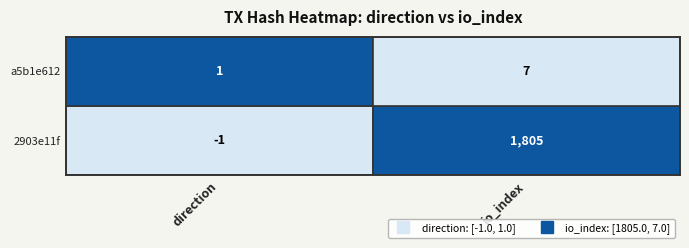

Rank the series by their average value, from highest to lowest.

2903e11f, a5b1e612